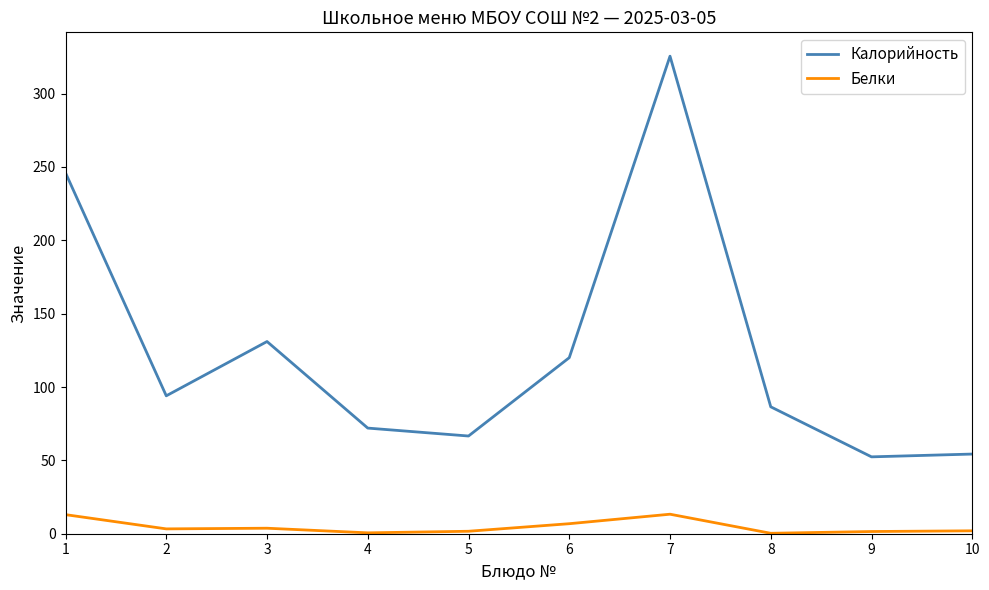

What is the sum of all Белки values?

46.2